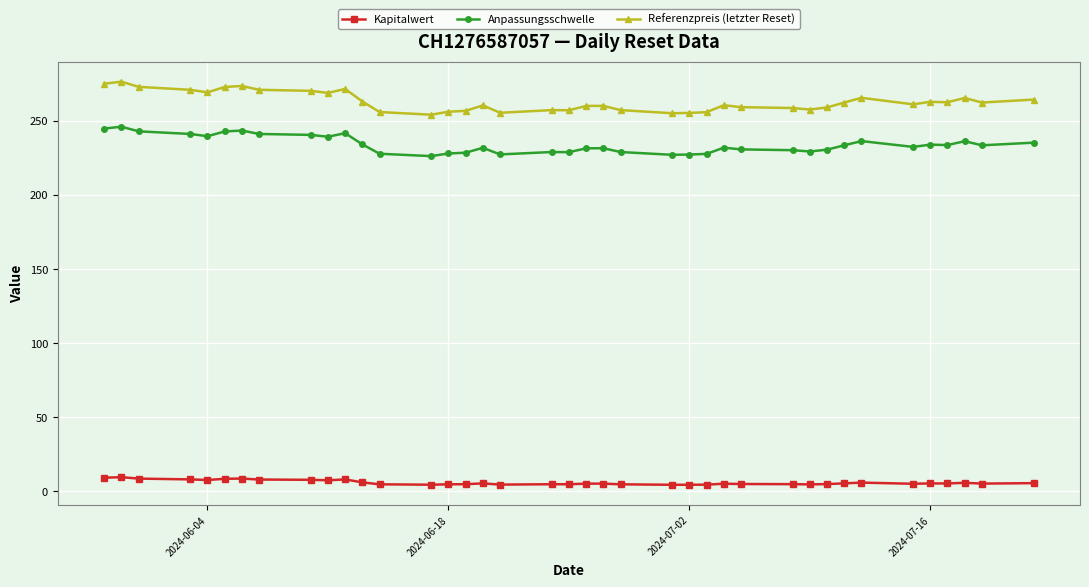

Rank the series by their maximum value, from highest to lowest.

Referenzpreis (letzter Reset), Anpassungsschwelle, Kapitalwert